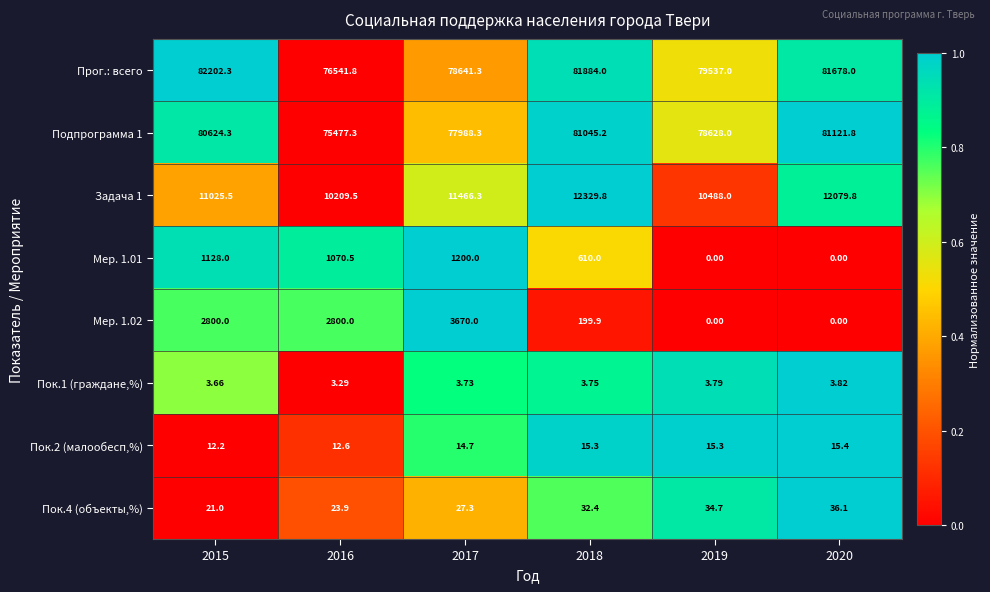

Which series has the largest range (max minus min)?

Прог.: всего